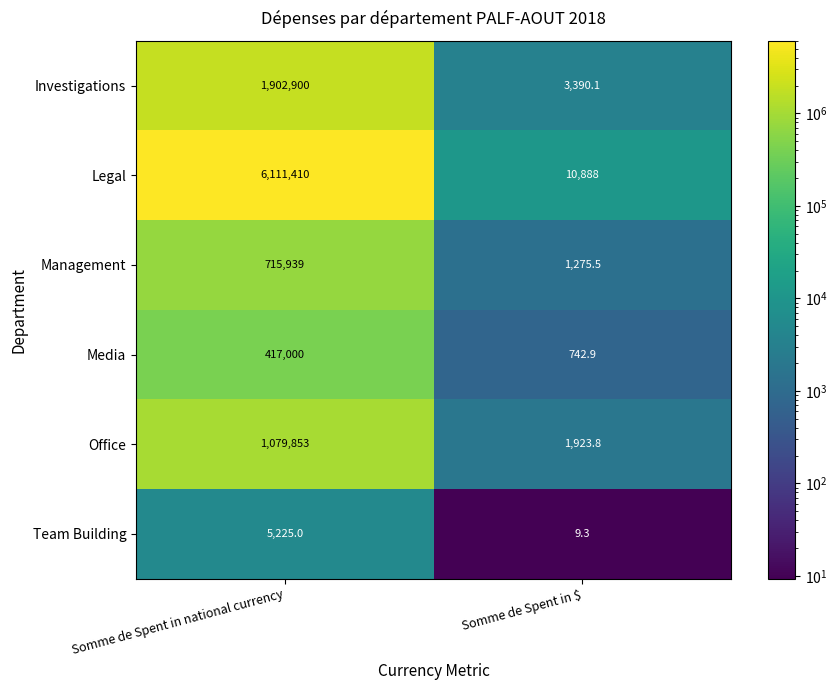

At how many categories does at least one series exceed 5161992?

1